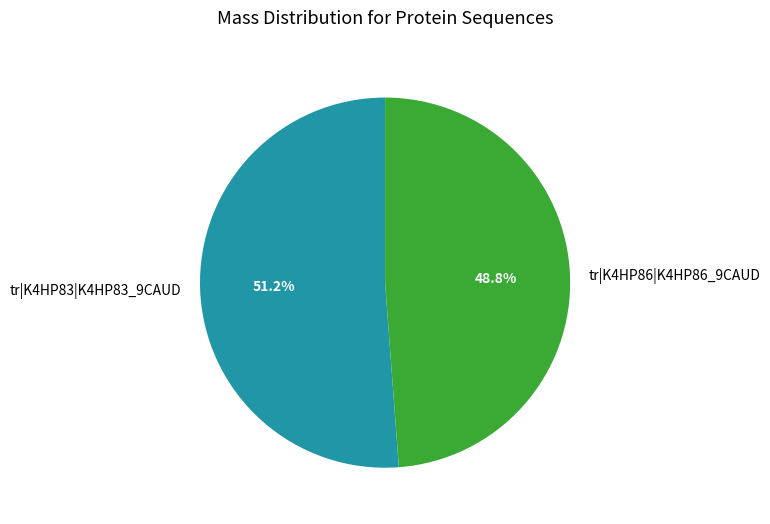

Which has a higher value, tr|K4HP86|K4HP86_9CAUD or tr|K4HP83|K4HP83_9CAUD?

tr|K4HP83|K4HP83_9CAUD